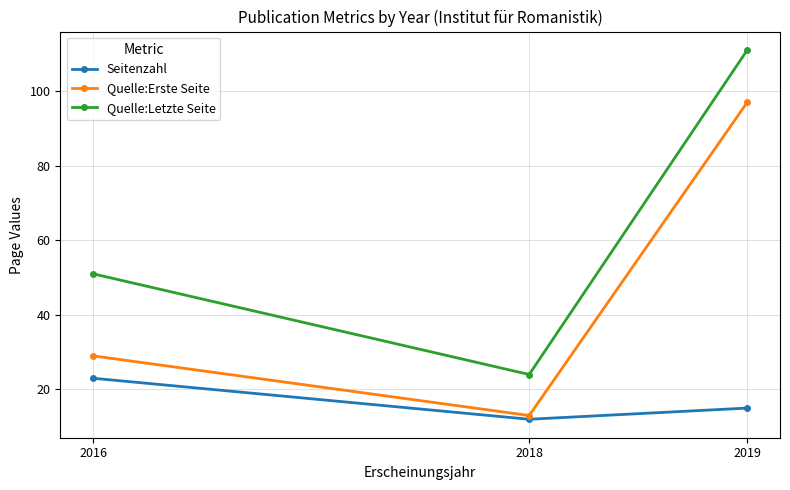

Does the chart have visible grid lines?

Yes